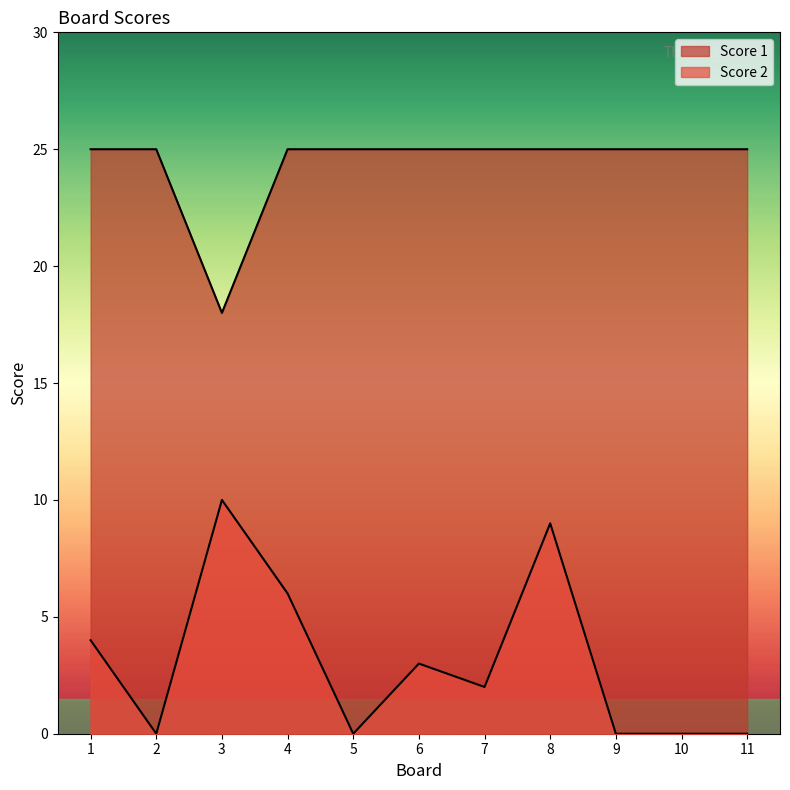

The Score 1 series shows 25 at 1. True or false?

True